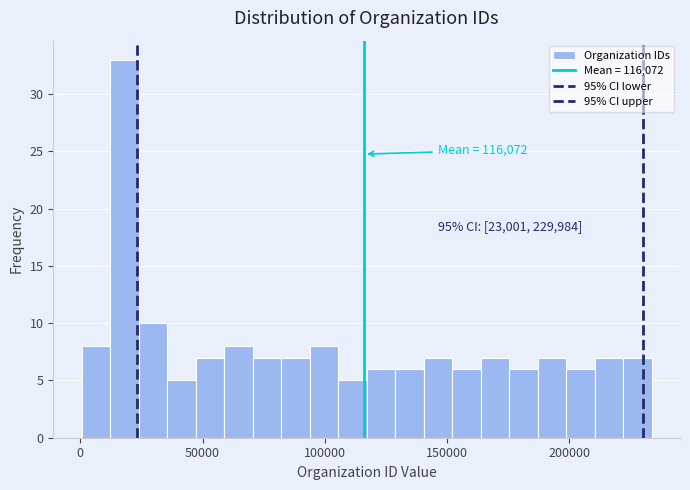

Around what value on the x-axis is the tallest bar? Give the approximate position of its centre, as read against the axis.

20000